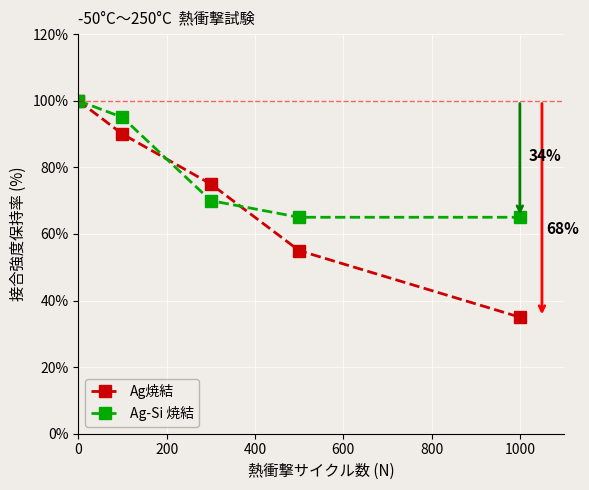

Which series has the largest range (max minus min)?

Ag焼結